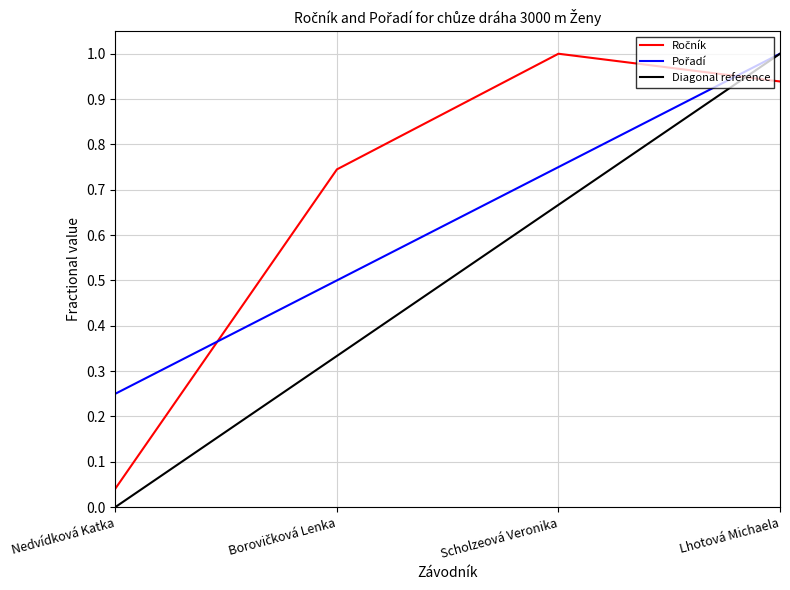

Between Nedvídková Katka and Scholzeová Veronika, which series saw the biggest shift?

Ročník